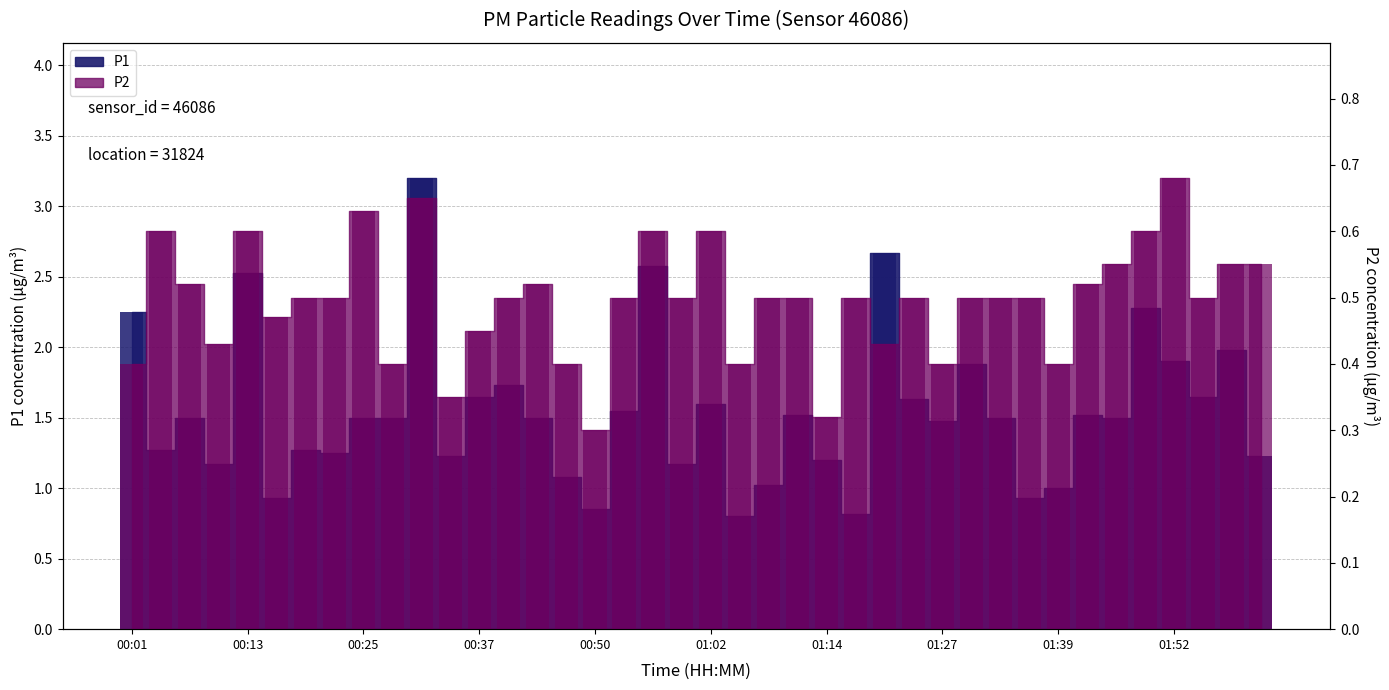

What is the label of the 18th bar from the left?

00:53